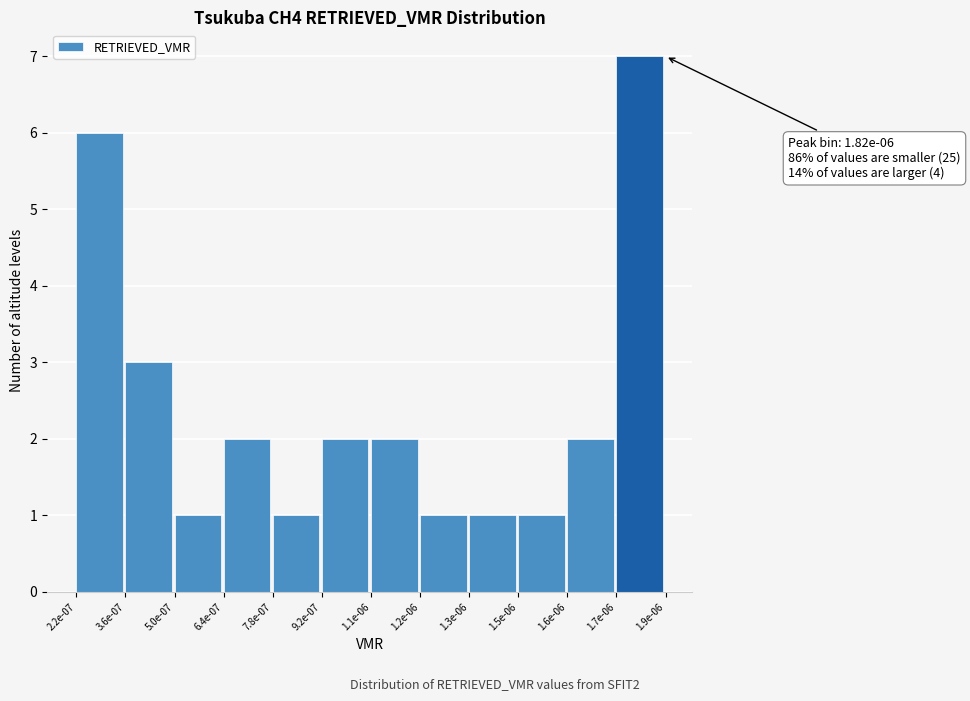

Reading left to right, transcribe all the data shown in this chart.

6	3	1	2	1	2	2	1	1	1	2	7